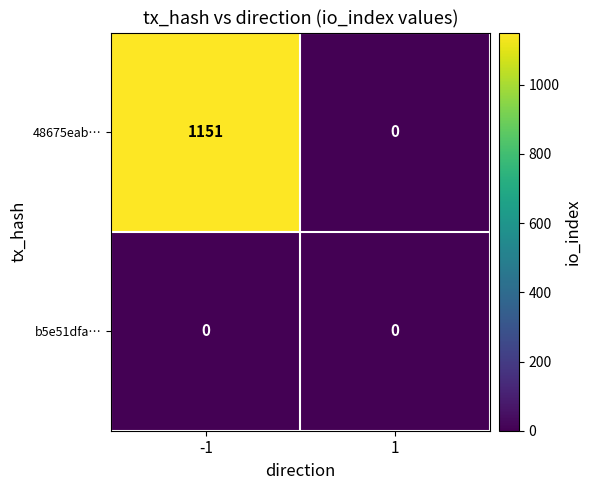

What is the maximum value shown in the chart?

1151